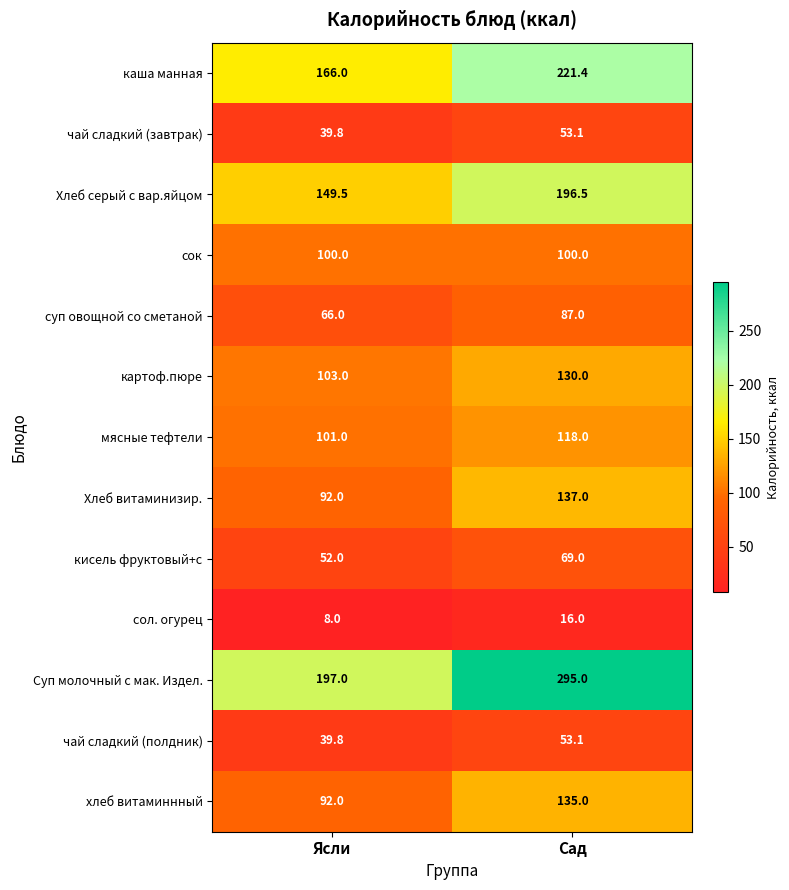

List the labels in order of каша манная value, largest first.

Сад, Ясли